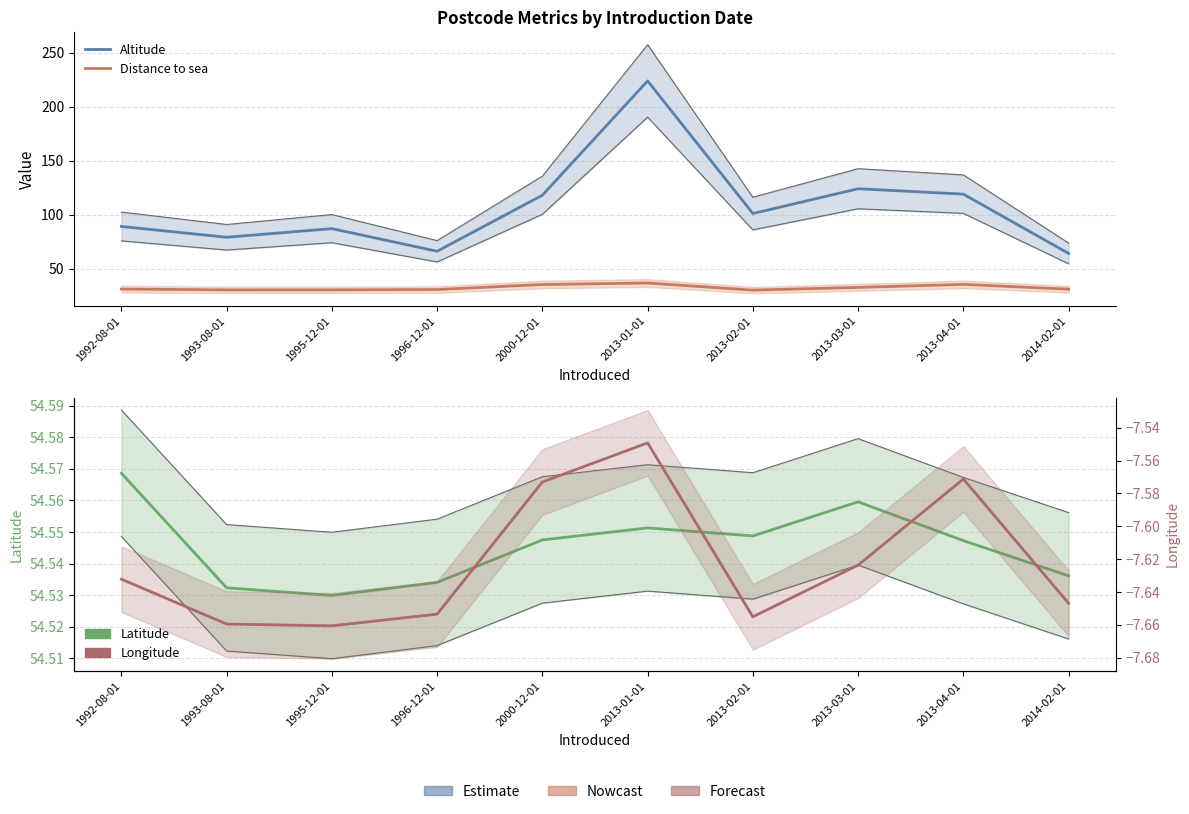

True or false: Latitude has more than 0 points higher than both neighbors.

True